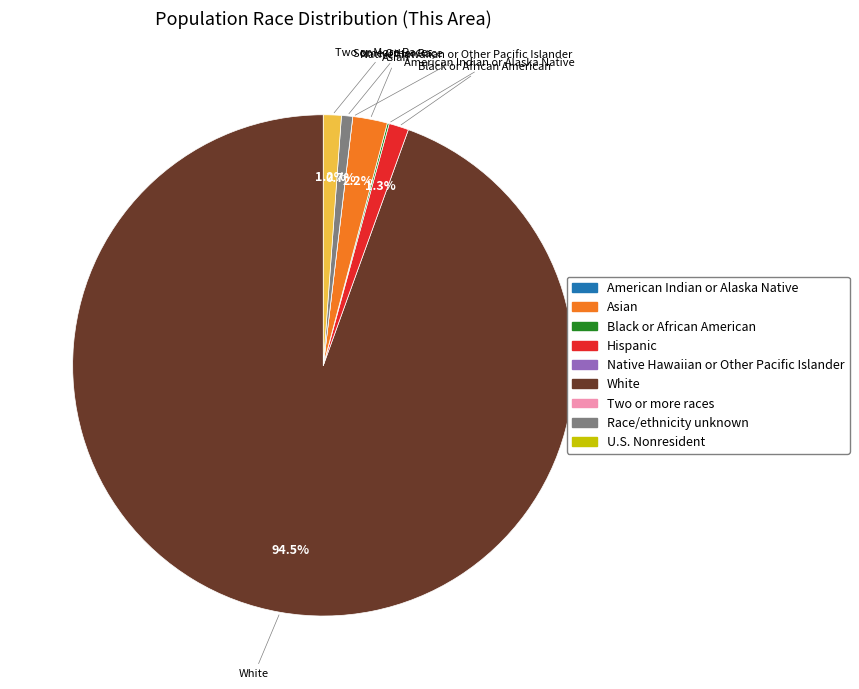

Which slice represents more than half of the pie?

White